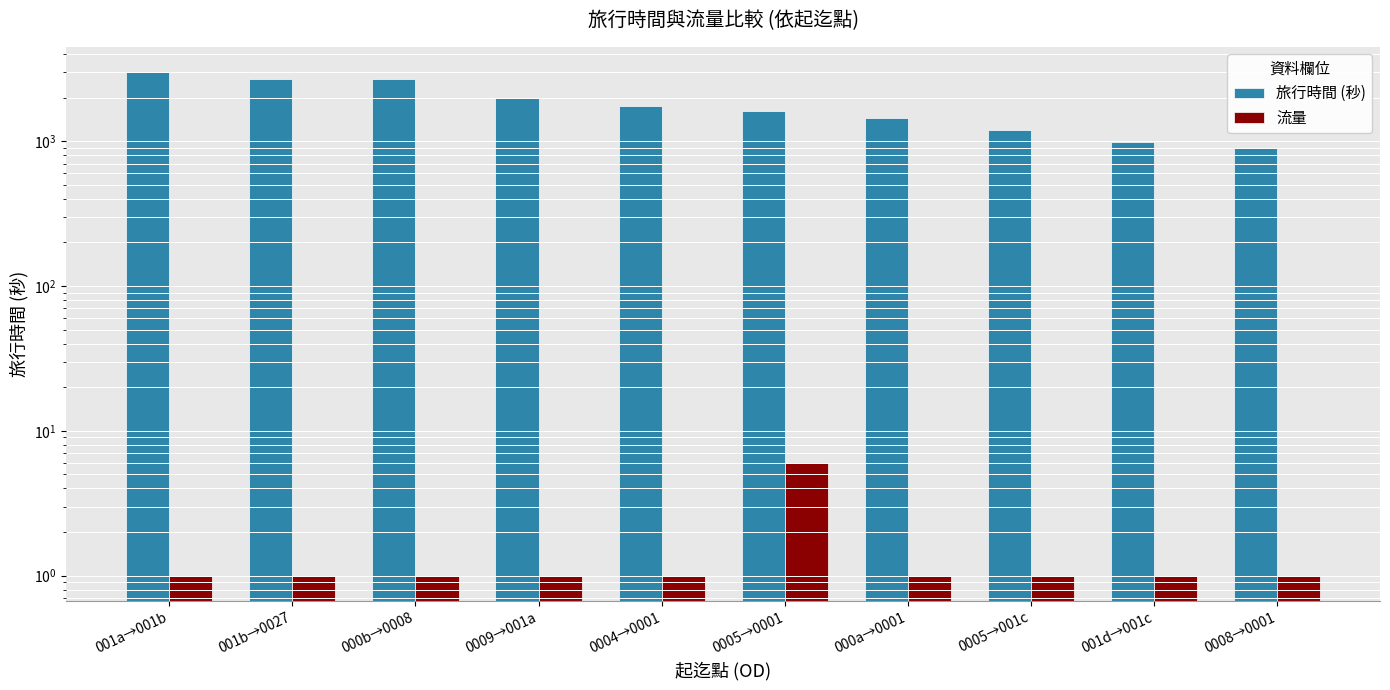

The value of 旅行時間 (秒) at 0005→001c is 1985. True or false?

False